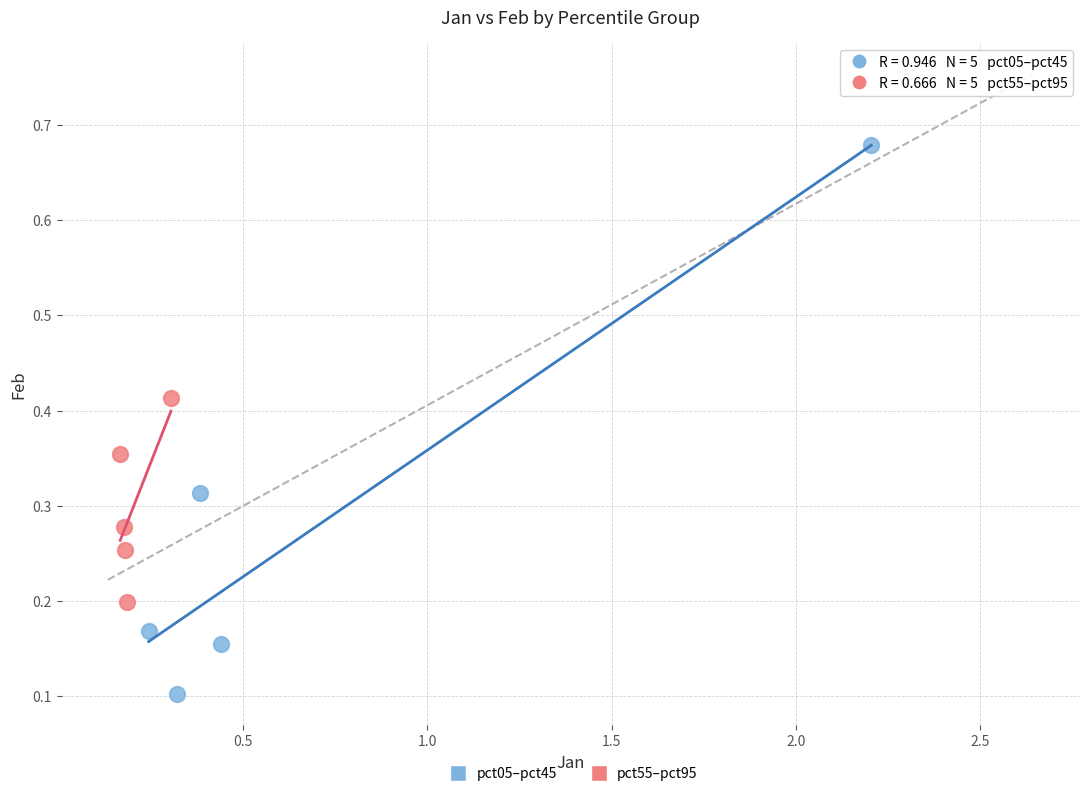

Which series has the widest spread of Y values?

pct05–pct45